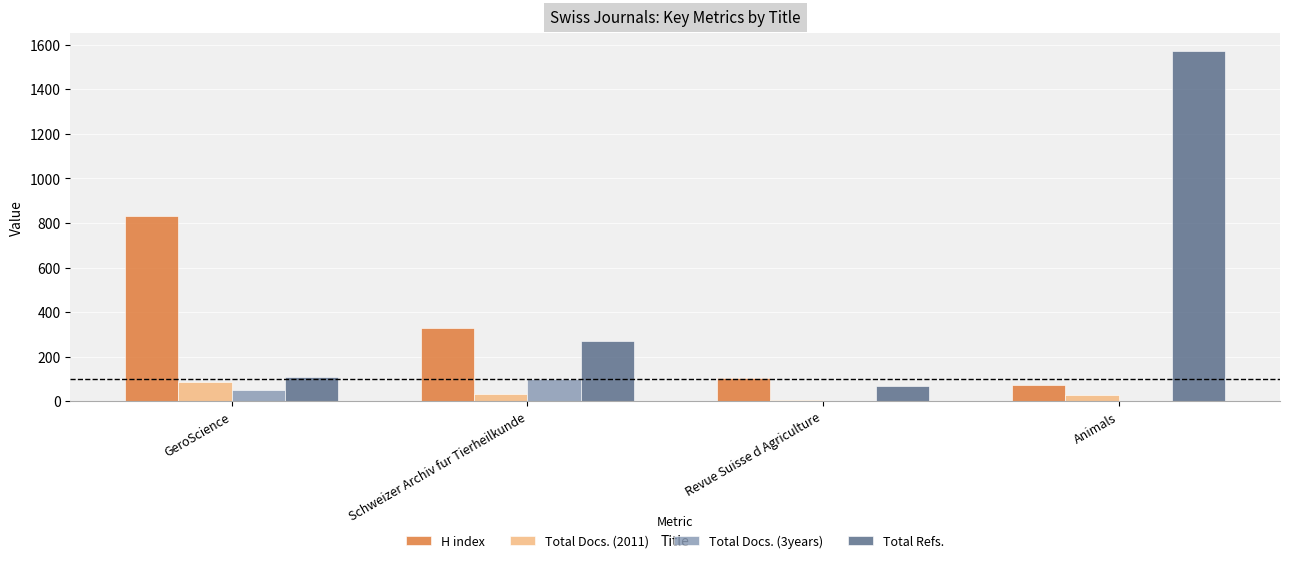

Between GeroScience and Revue Suisse d Agriculture, which series saw the biggest shift?

H index